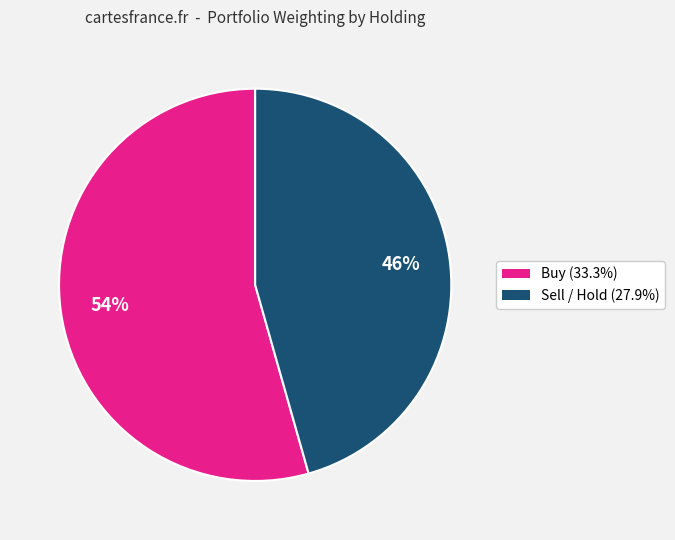

To the nearest percent, what is the average slice percentage?

50%